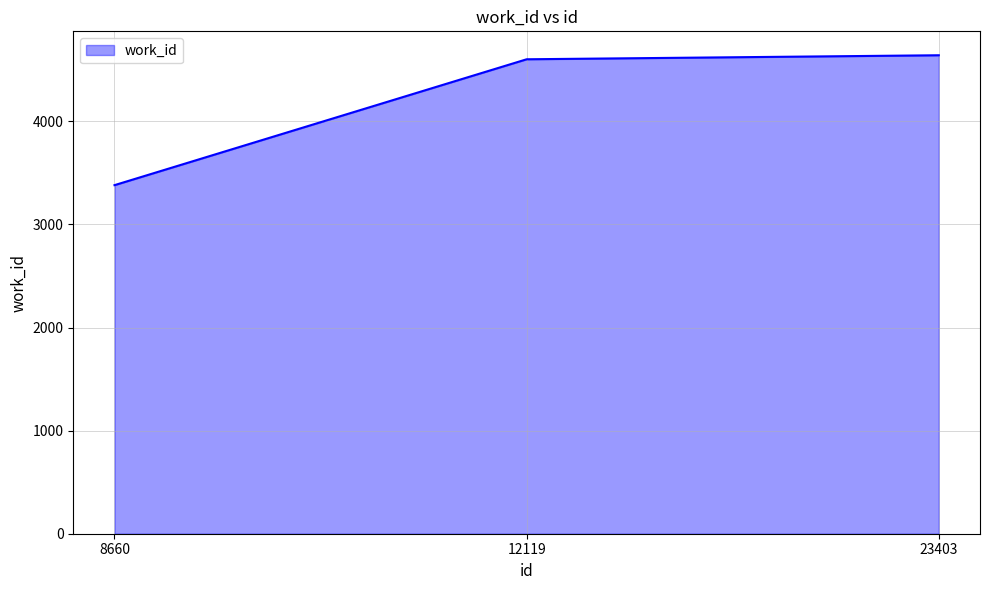

What is the ratio of the value at 8660 to the value at 12119?

0.7